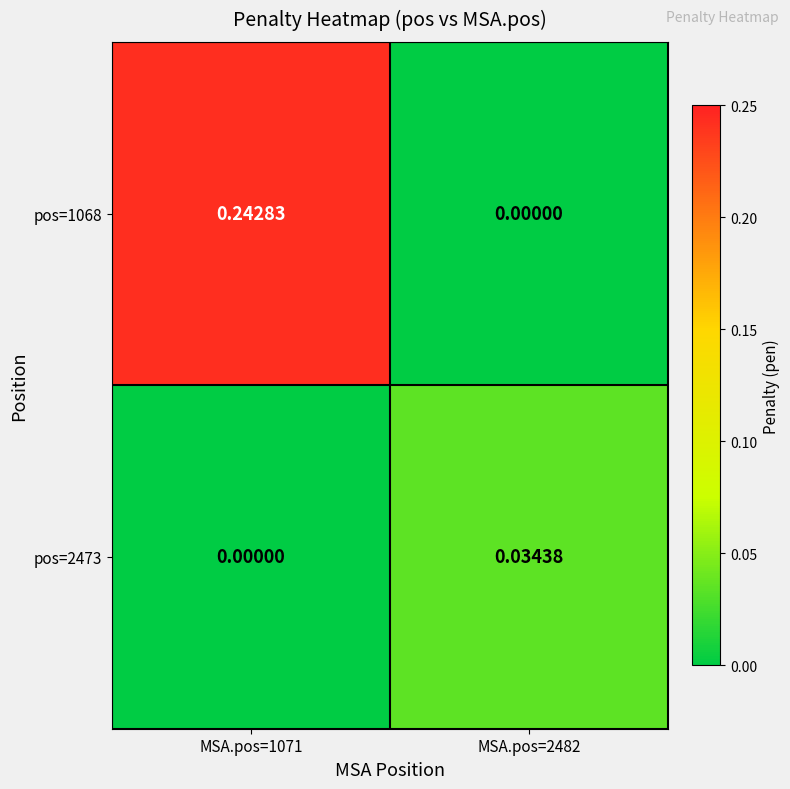

Is the value of pos=2473 at MSA.pos=2482 greater than the value of pos=1068 at MSA.pos=1071?

No